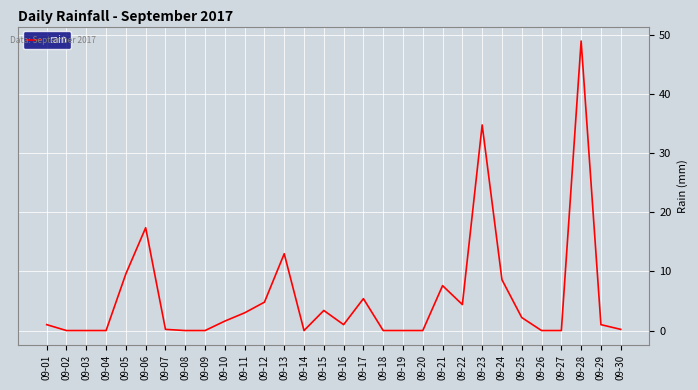

Which has a higher value, 09-18 or 09-06?

09-06